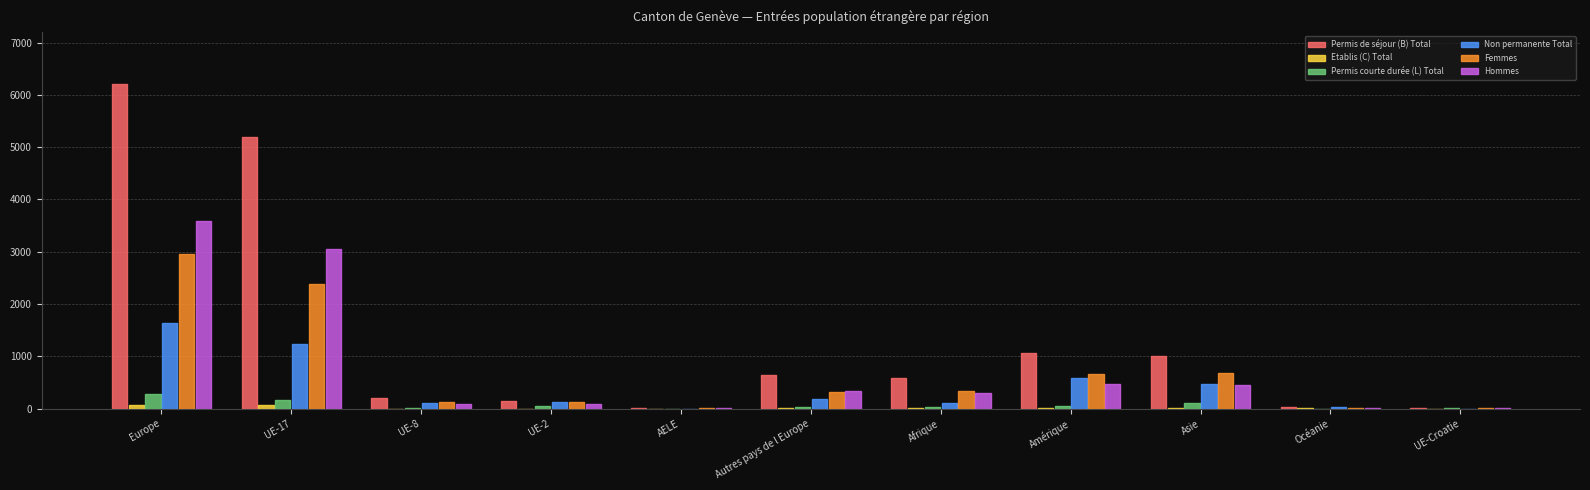

Which series has the widest spread of values?

Permis de séjour (B) Total